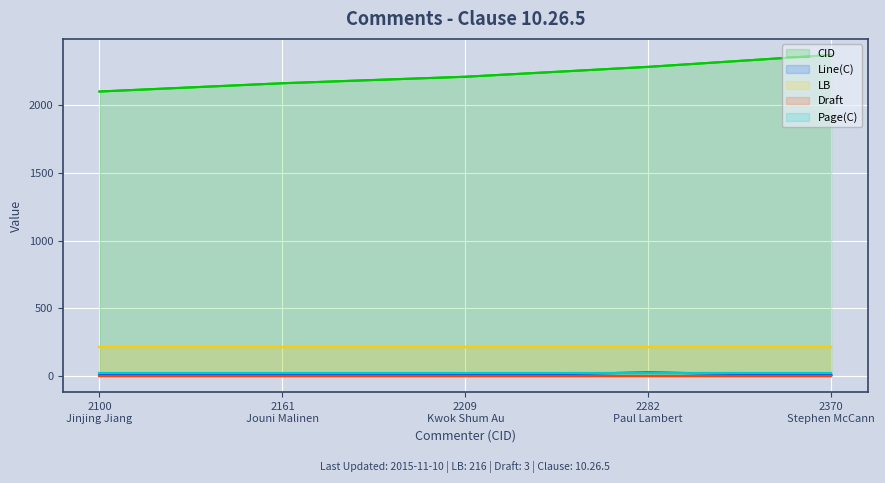

Reading left to right, transcribe all the data shown in this chart.

CID: 2100
Jinjing Jiang=2100	2161
Jouni Malinen=2161	2209
Kwok Shum Au=2209	2282
Paul Lambert=2282	2370
Stephen McCann=2370
Line(C): 2100
Jinjing Jiang=9	2161
Jouni Malinen=15	2209
Kwok Shum Au=7	2282
Paul Lambert=27	2370
Stephen McCann=9
LB: 2100
Jinjing Jiang=216	2161
Jouni Malinen=216	2209
Kwok Shum Au=216	2282
Paul Lambert=216	2370
Stephen McCann=216
Draft: 2100
Jinjing Jiang=3	2161
Jouni Malinen=3	2209
Kwok Shum Au=3	2282
Paul Lambert=3	2370
Stephen McCann=3
Page(C): 2100
Jinjing Jiang=22	2161
Jouni Malinen=22	2209
Kwok Shum Au=22	2282
Paul Lambert=22	2370
Stephen McCann=22